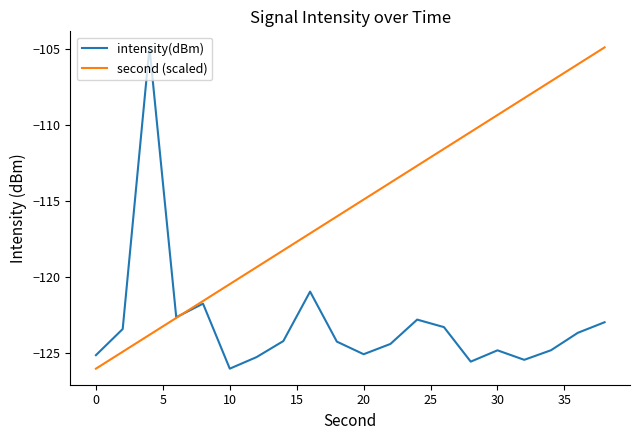

What is the greatest value displayed?

-104.9